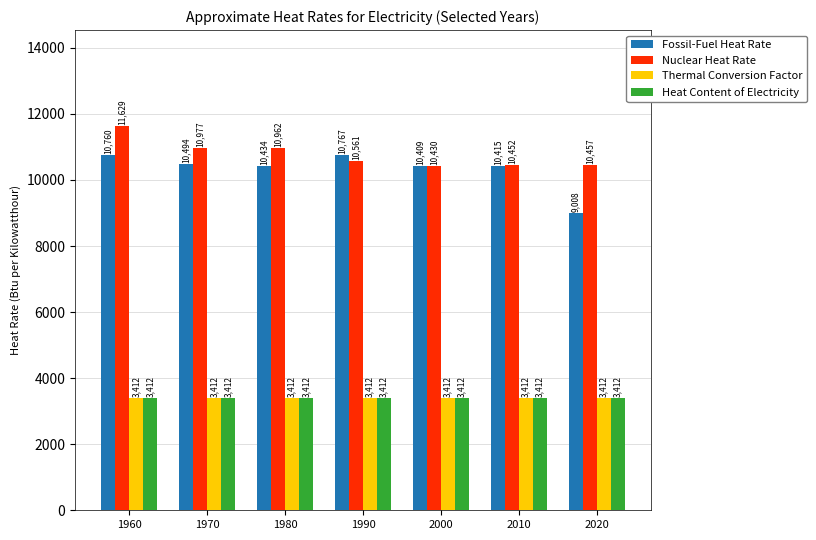

Reading right to left, extract all data points from this chart.

Fossil-Fuel Heat Rate: 9008	10415	10409	10767	10434	10494	10760
Nuclear Heat Rate: 10457	10452	10430	10561	10962	10977	11629
Thermal Conversion Factor: 3412	3412	3412	3412	3412	3412	3412
Heat Content of Electricity: 3412	3412	3412	3412	3412	3412	3412